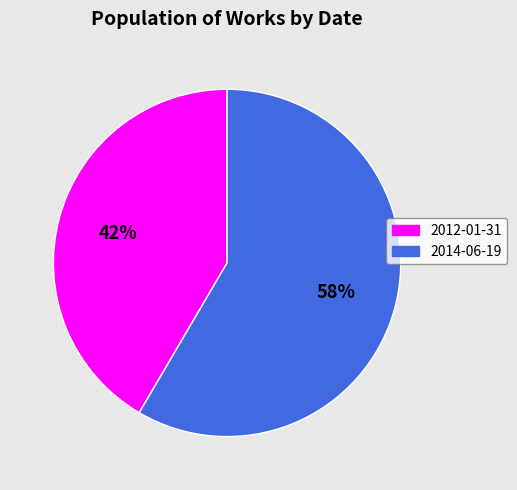

To the nearest percent, what is the average slice percentage?

50%